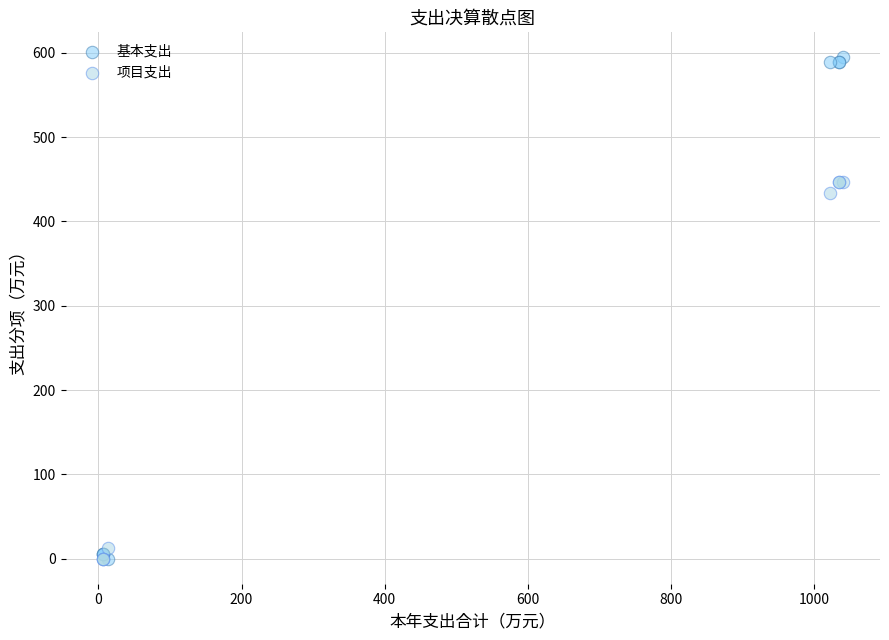

Which series contains the highest Y value?

基本支出